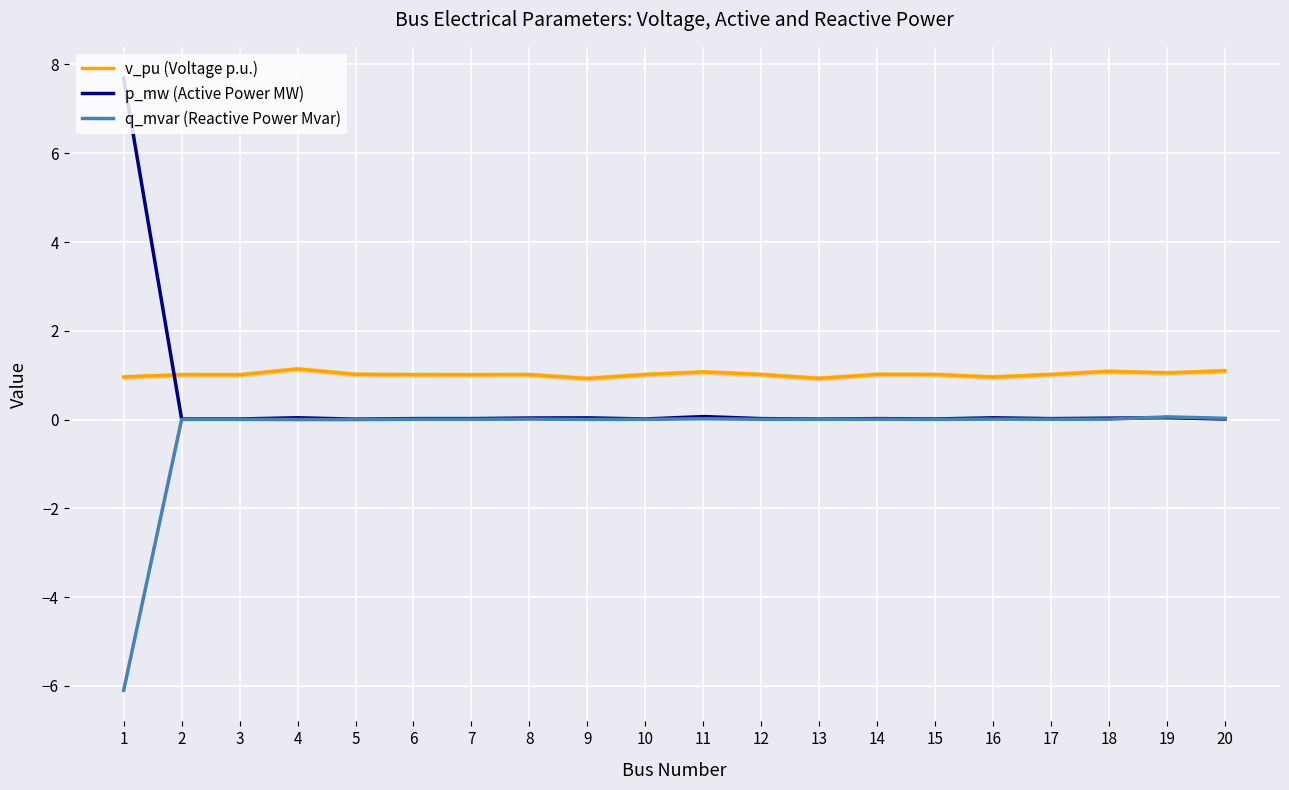

What is the greatest value displayed?

7.7